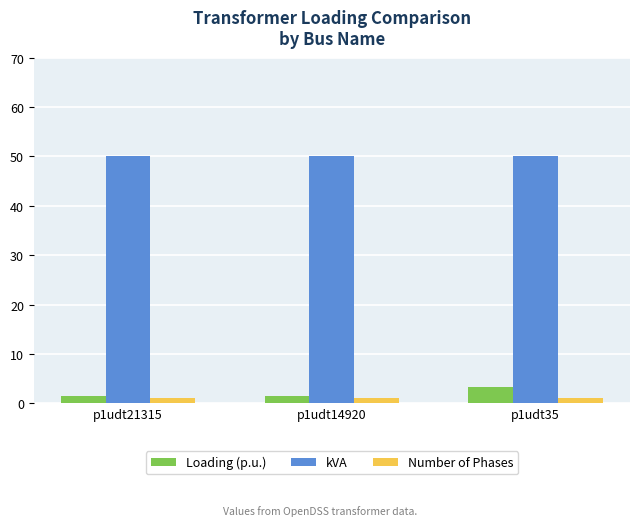

How many bars are there in each group?

3